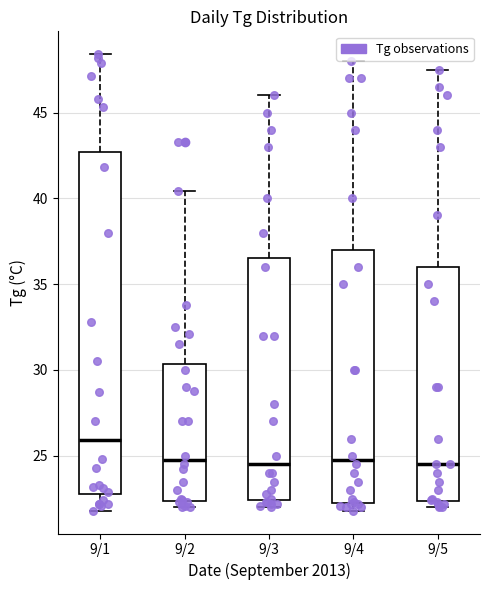

Reading left to right, read every box against the y-axis: the position of its median line, the range the box covers, and the ends of its whiskers. The values are not printed on the chart, so give them approximately, as read against the axis.

9/1: median 26.0, box 23.0 to 42.5, whiskers 22.0 to 48.5
9/2: median 25.0, box 22.5 to 30.5, whiskers 22.0 to 40.5
9/3: median 24.5, box 22.5 to 36.5, whiskers 22.0 to 46.0
9/4: median 25.0, box 22.5 to 37.0, whiskers 22.0 to 48.0
9/5: median 24.5, box 22.5 to 36.0, whiskers 22.0 to 47.5